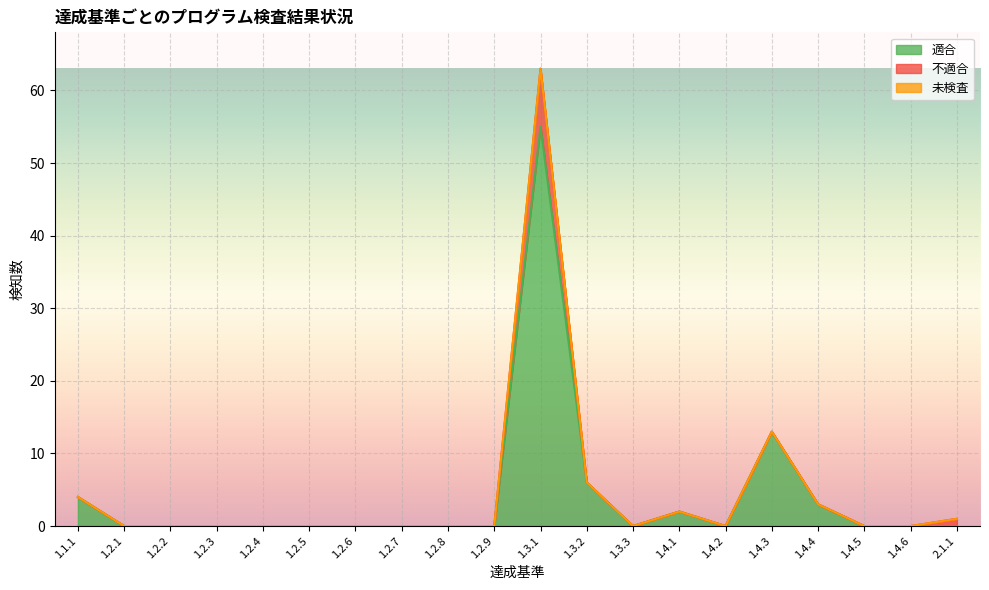

Where is 未検査 nearest to the value 0?

1.1.1